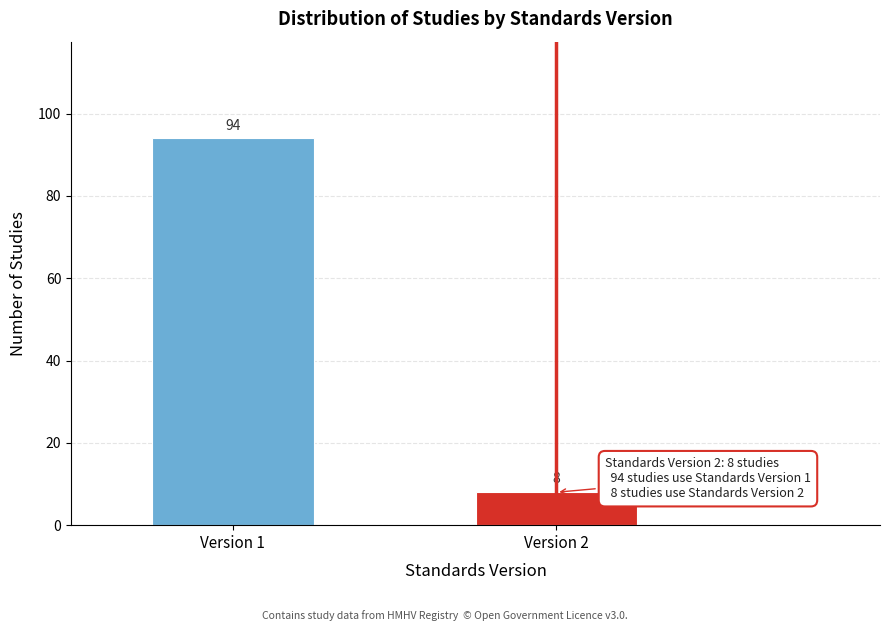

Reading left to right, what are all the values shown in this chart?

Version 1=94	Version 2=8